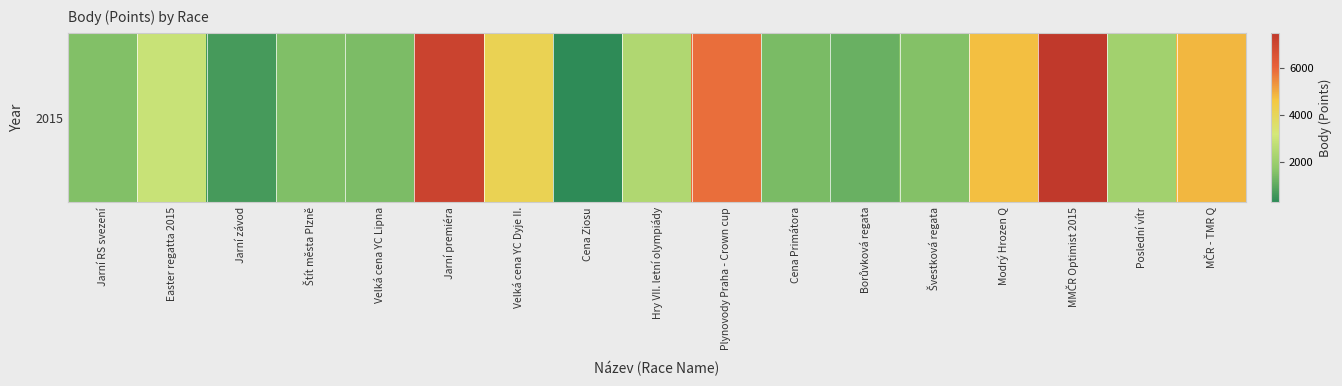

Reading left to right, what are all the values shown in this chart?

Jarní RS svezení=1534	Easter regatta 2015=2921	Jarní závod=646	Štít města Plzně=1505	Velká cena YC Lipna=1452	Jarní premiéra=7071	Velká cena YC Dyje II.=4157	Cena Ziosu=277	Hry VII. letní olympiády=2406	Plynovody Praha - Crown cup=5836	Cena Primátora=1406	Borůvková regata=1151	Švestková regata=1548	Modrý Hrozen Q=4715	MMČR Optimist 2015=7487	Poslední vítr=2108	MČR - TMR Q=4824